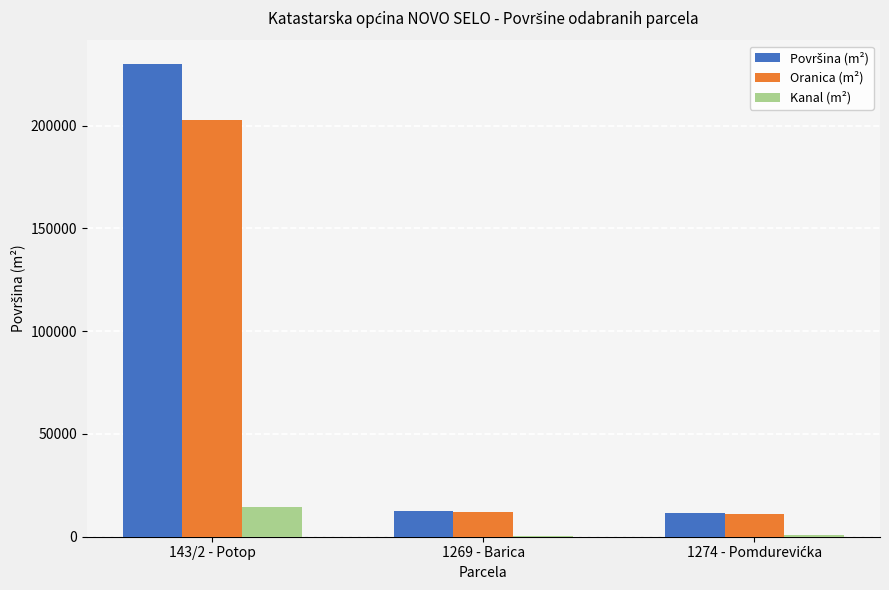

At which category is the sum across all series the highest?

143/2 - Potop